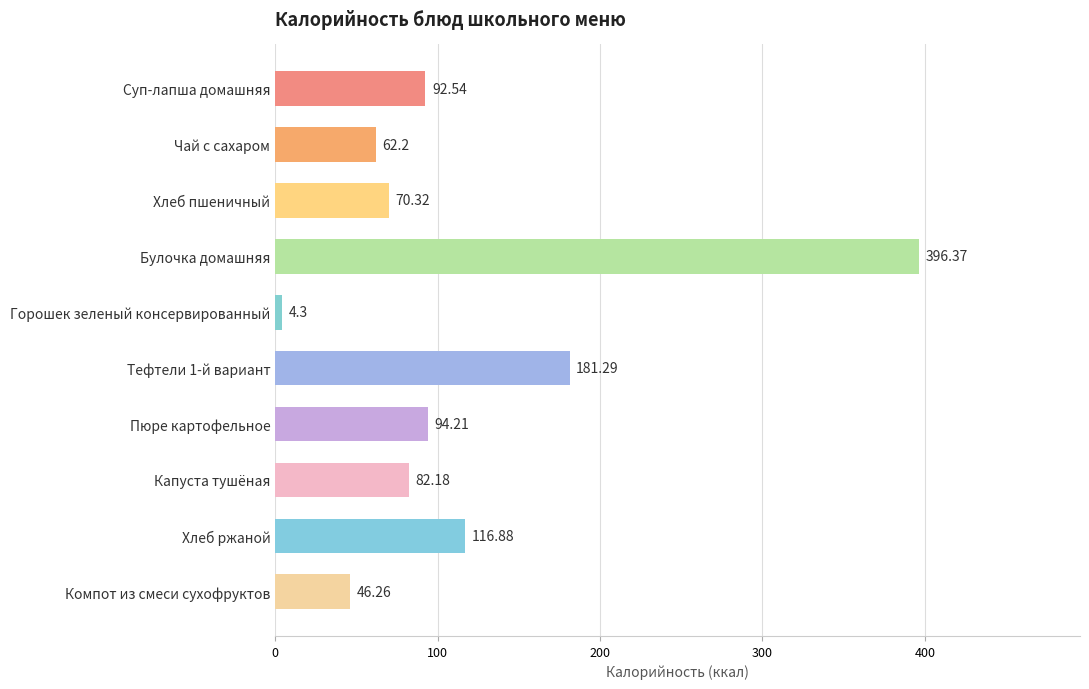

What is the label of the 10th bar from the bottom?

Суп-лапша домашняя